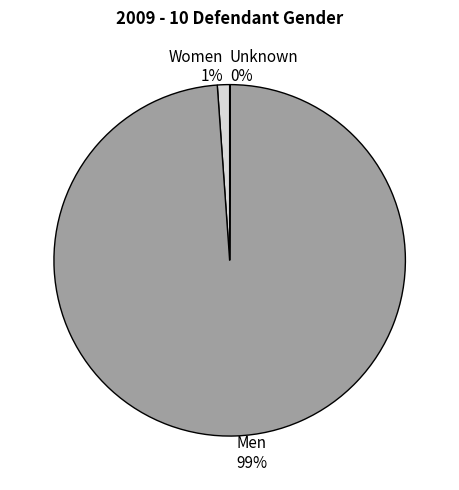

What is the majority slice?

Men